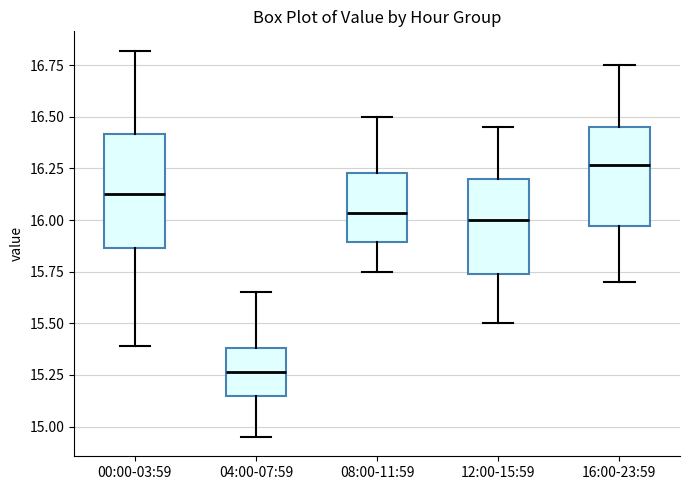

Reading left to right, transcribe this box plot: for each box, give where its median line is, the range the box spans, and where its two whiskers end, as read against the y-axis. The values are not printed on the chart, so give them approximately, as read against the axis.

00:00-03:59: median 16.15, box 15.85 to 16.40, whiskers 15.40 to 16.80
04:00-07:59: median 15.25, box 15.15 to 15.40, whiskers 14.95 to 15.65
08:00-11:59: median 16.05, box 15.90 to 16.25, whiskers 15.75 to 16.50
12:00-15:59: median 16.00, box 15.75 to 16.20, whiskers 15.50 to 16.45
16:00-23:59: median 16.25, box 15.95 to 16.45, whiskers 15.70 to 16.75